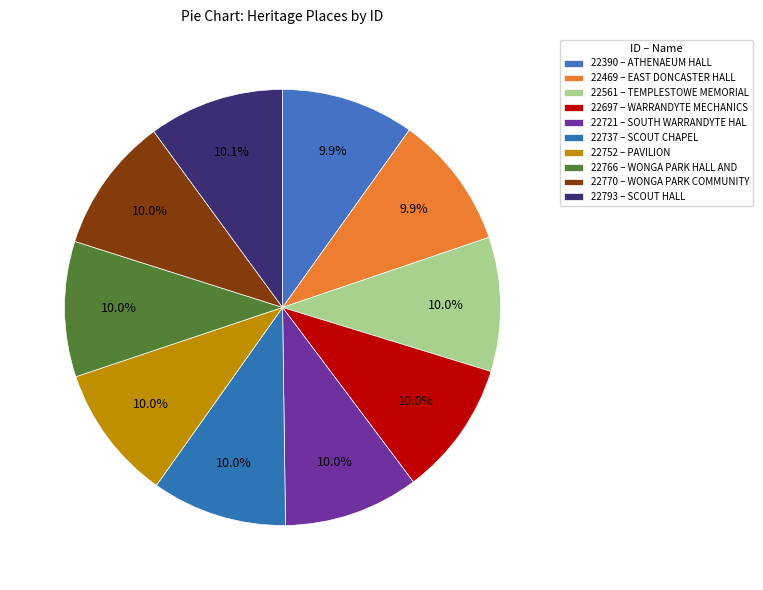

How many segments does this pie chart have?

10